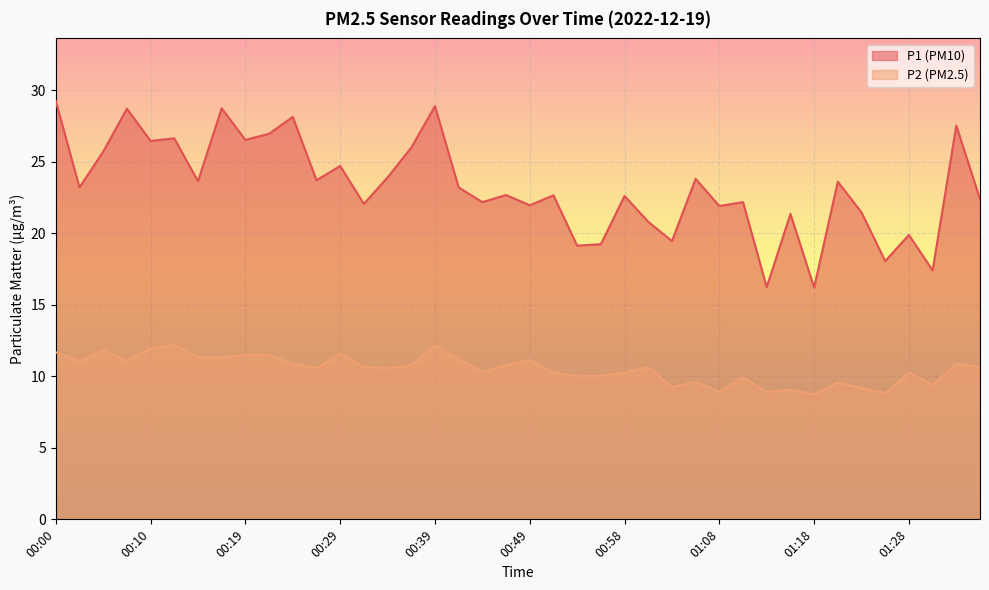

Is the value of P2 at 00:32 greater than the value of P1 at 01:11?

No